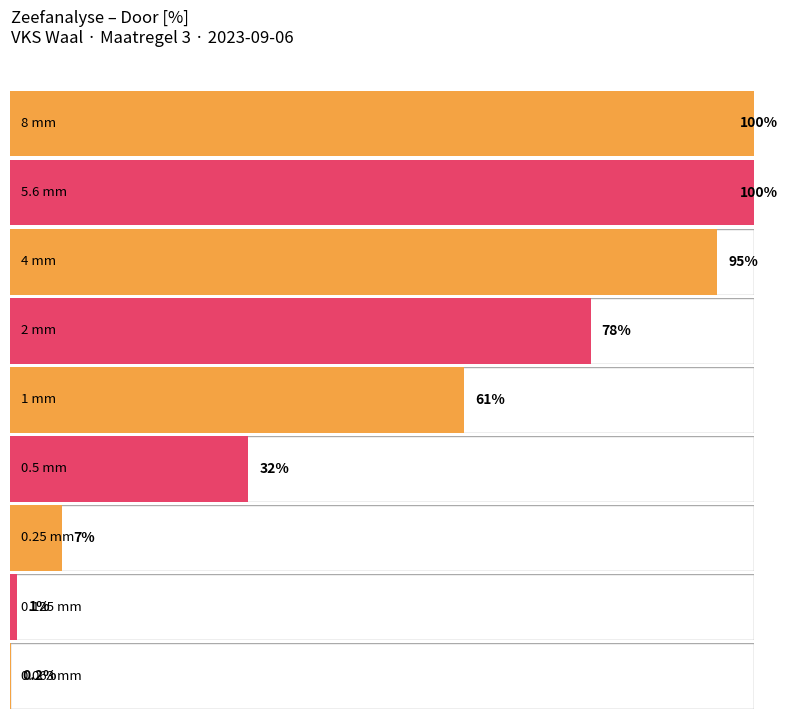

Reading left to right, list all the values displayed in this chart.

100.0	100.0	95.0	78.0	61.0	32.0	7.0	1.0	0.2